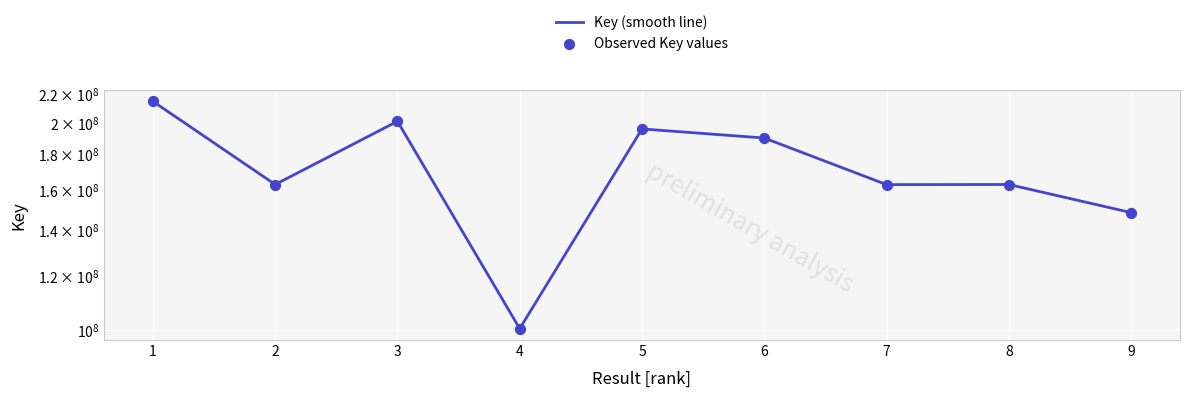

What is the total value across all series at 7?

324977880